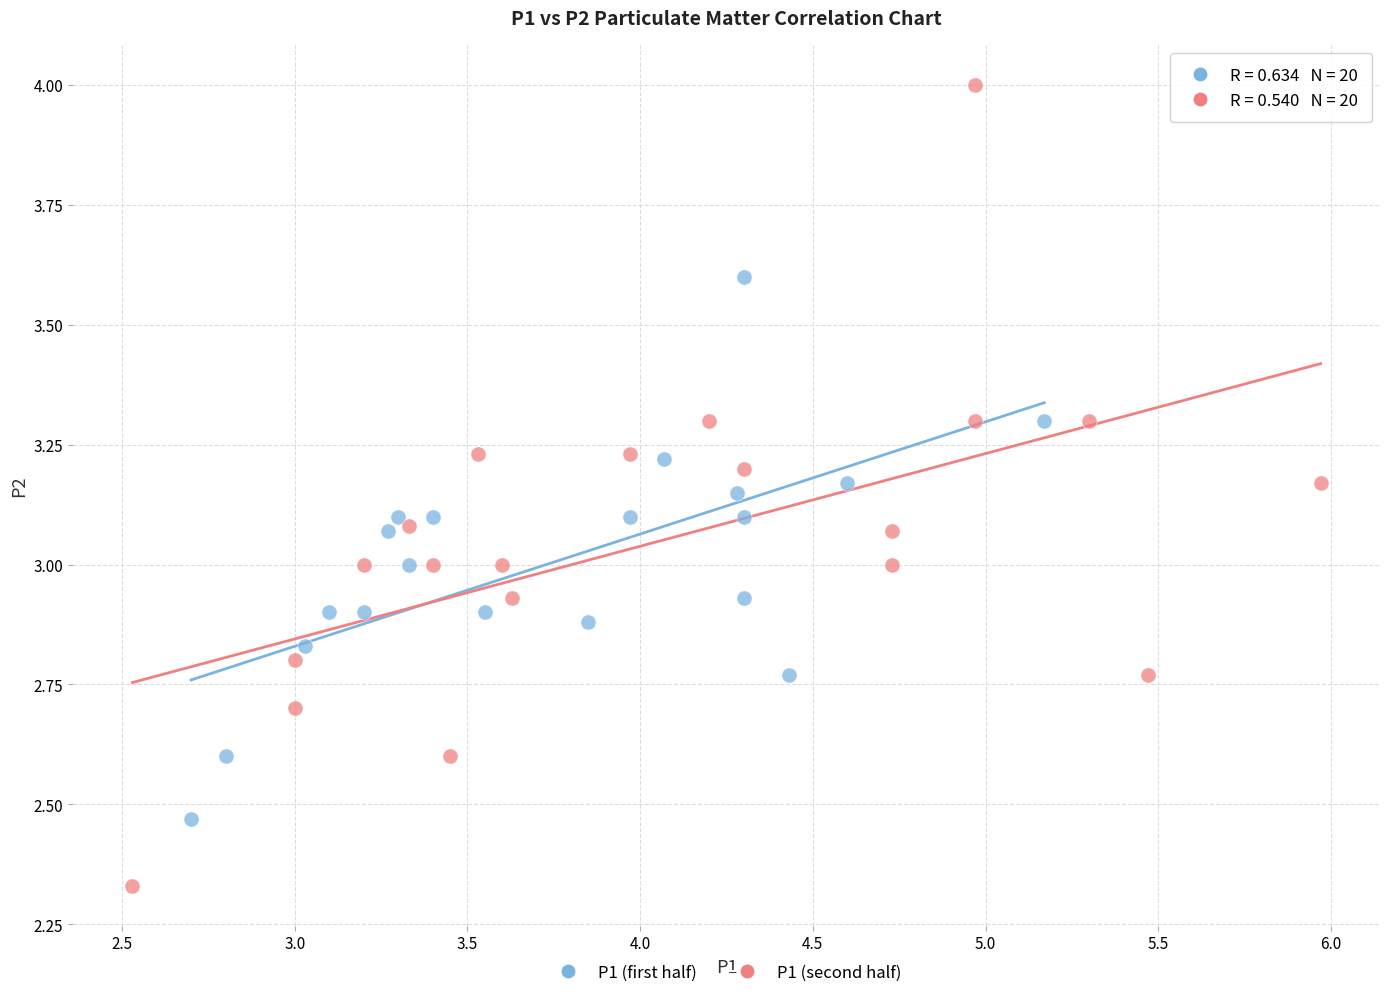

Which series reaches the minimum Y coordinate?

P1 (second half)